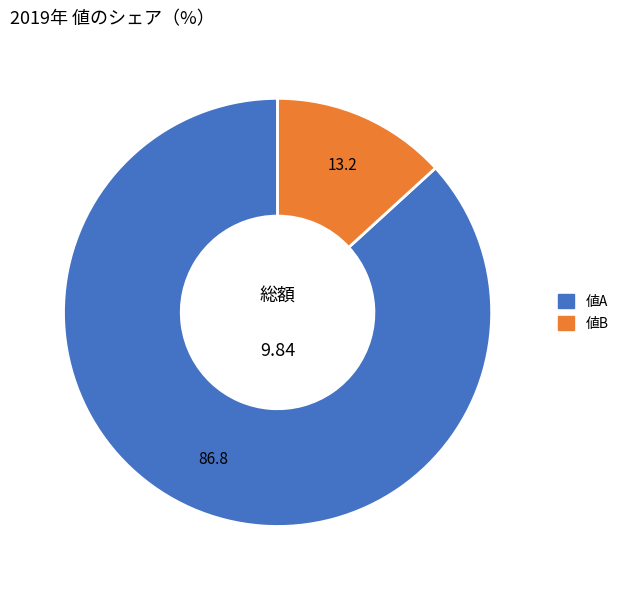

Is there any slice that represents more than half of the pie?

Yes